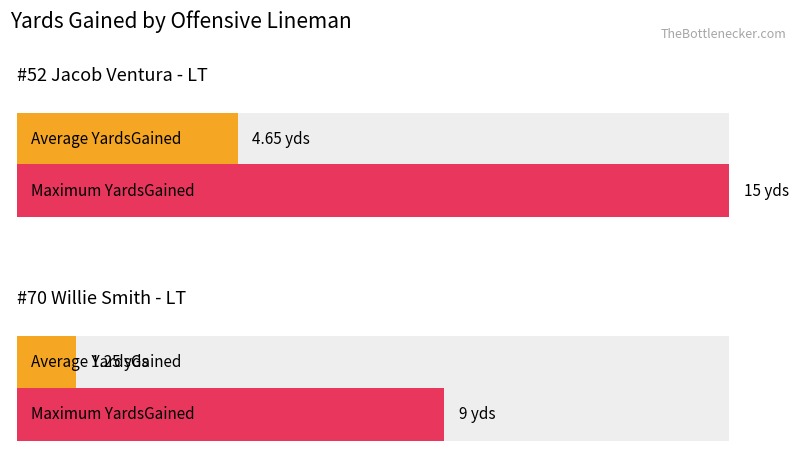

At which category does the chart reach its peak across all series?

#52 Jacob Ventura - LT